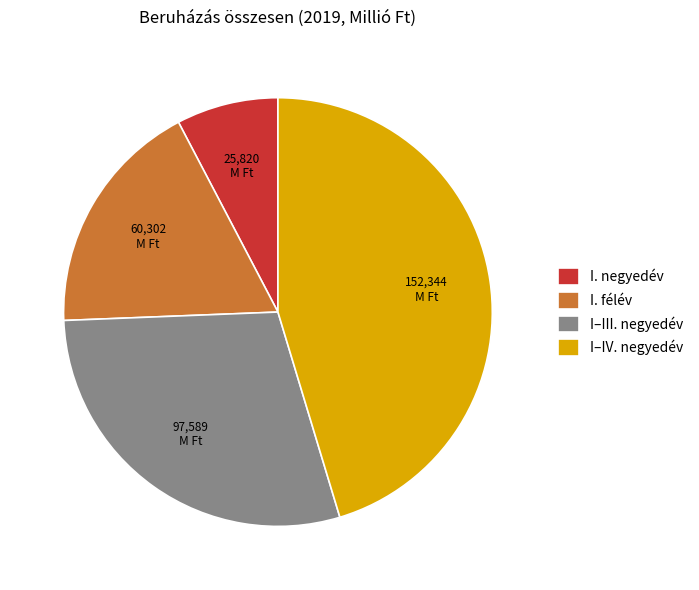

The I. negyedév slice represents 1% of the pie. True or false?

False